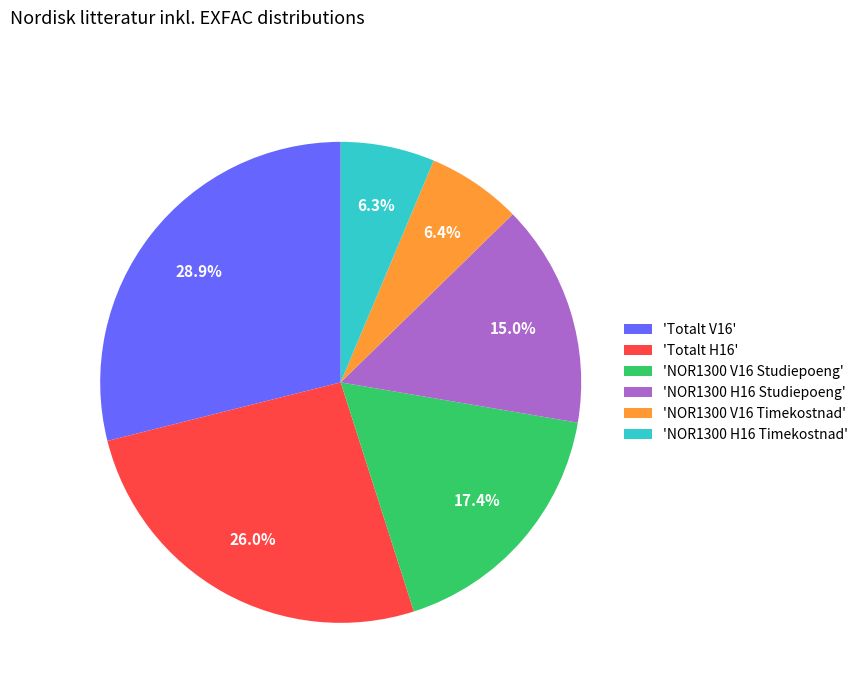

Which category has the biggest portion of the pie?

'Totalt V16'